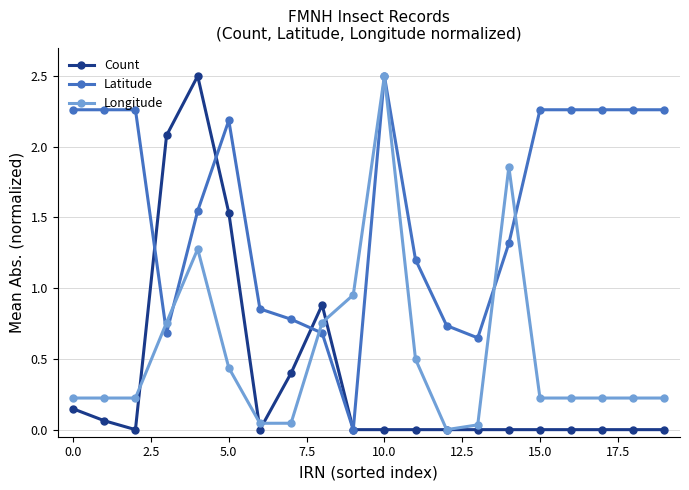

What is the greatest value displayed?

2.5